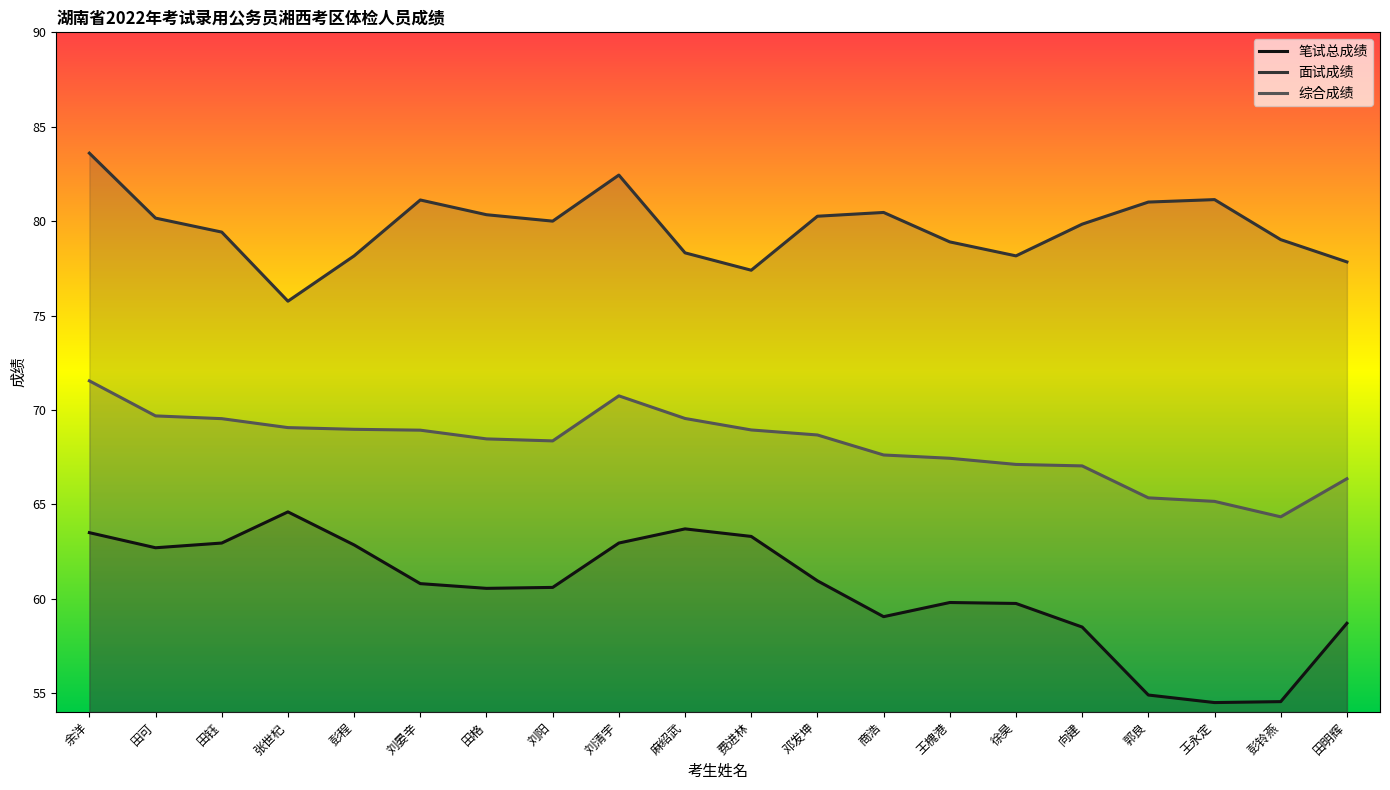

Between 费进林 and 田明辉, which is larger?

费进林